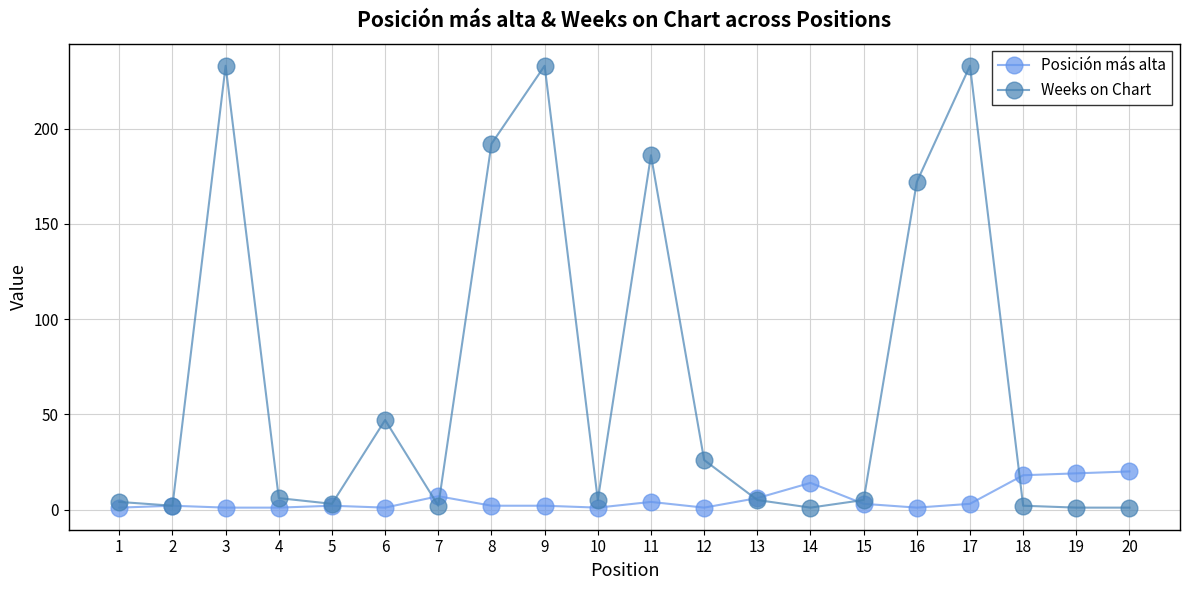

Is this an area chart (filled region under the line)?

No